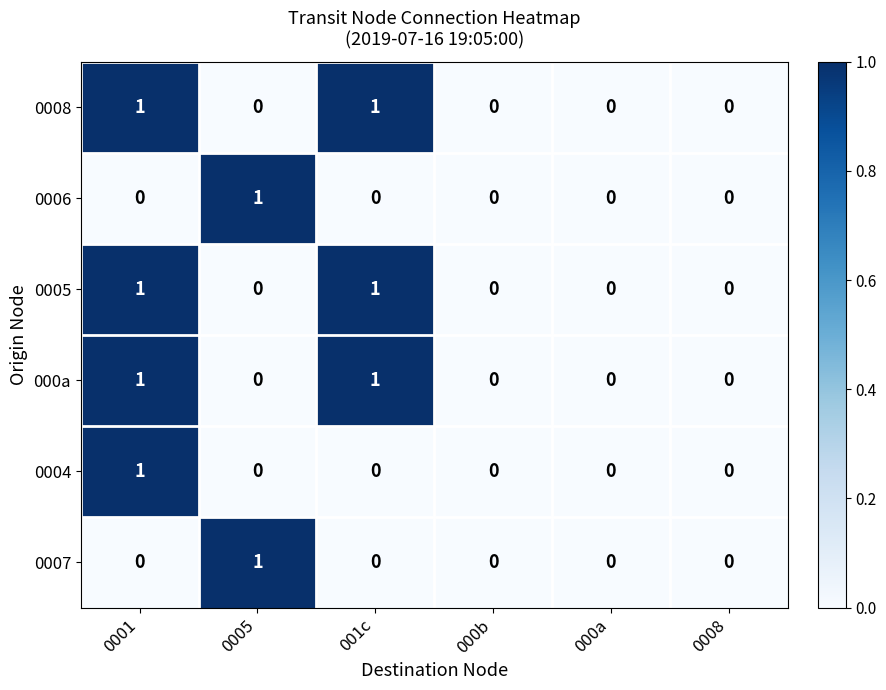

Is the value of 0008 at 000a greater than the value of 0007 at 0005?

No